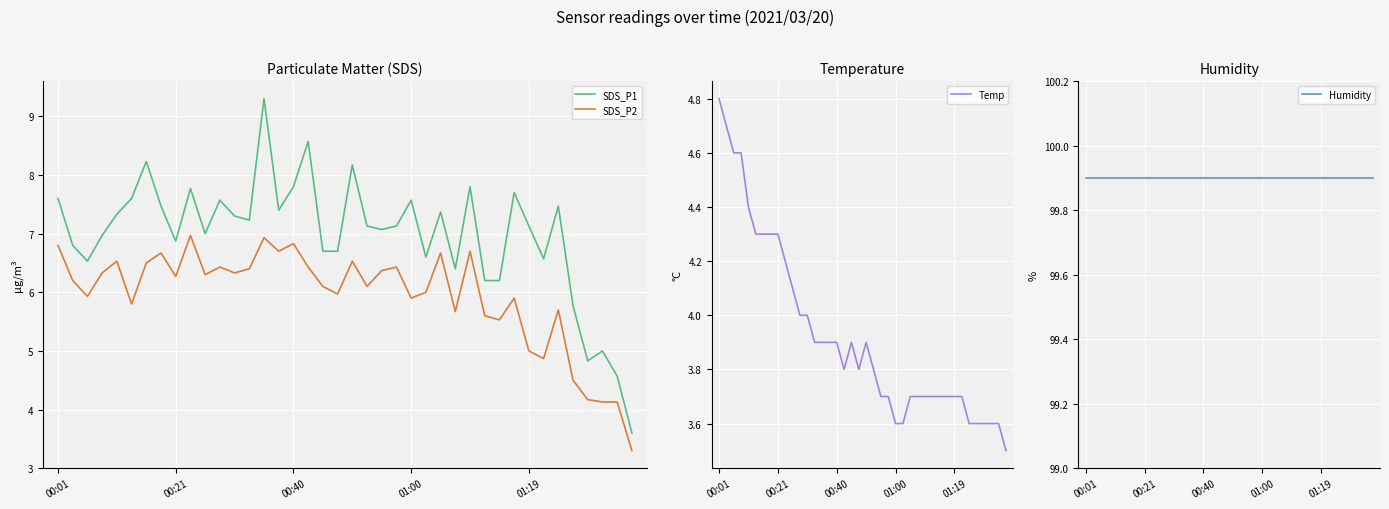

Is the value of SDS_P2 at 26 greater than the value of Temp at 36?

Yes